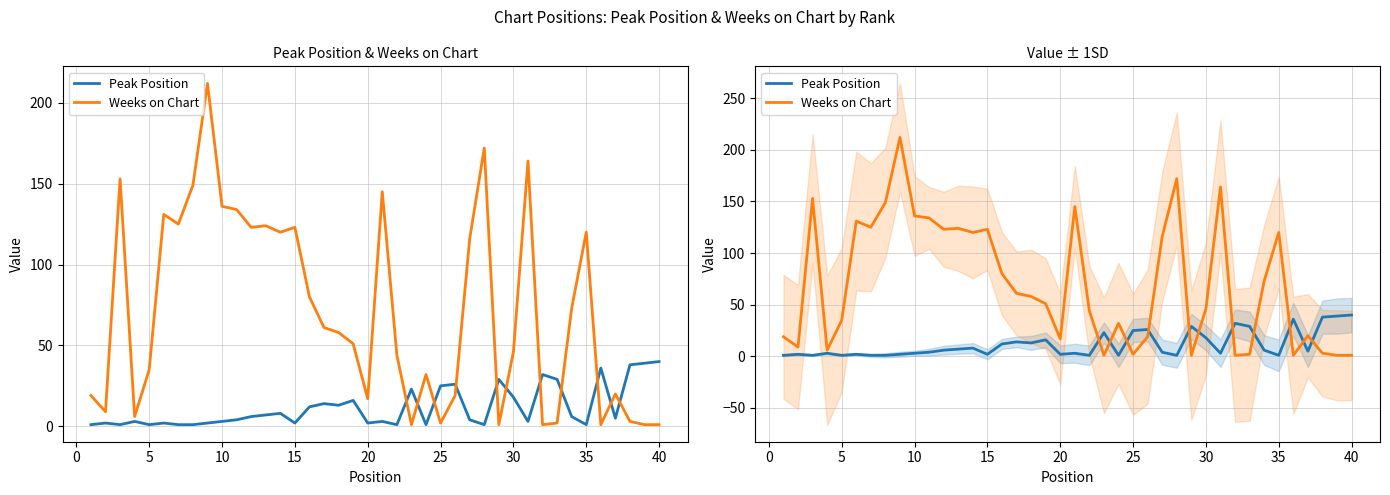

What is the lowest value of the Weeks on Chart series?

1